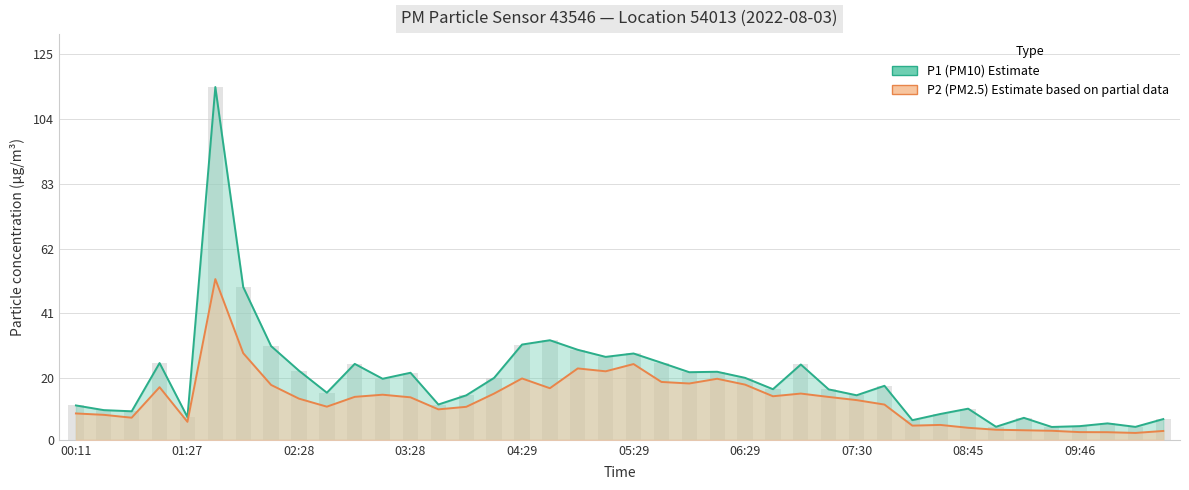

What is the difference between the P1 values at 07:00 and 00:42?

15.2